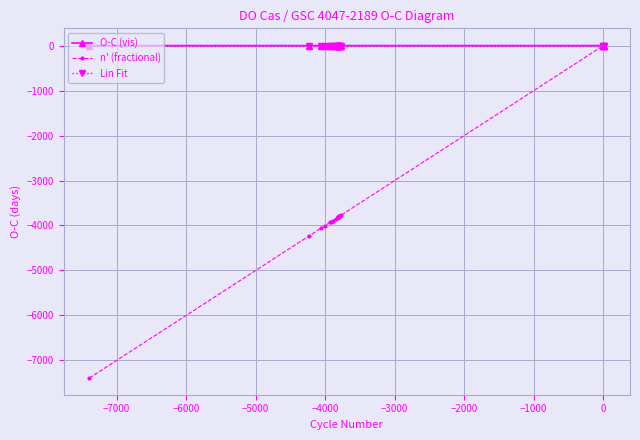

True or false: Lin Fit has more than 2 points higher than both neighbors.

False